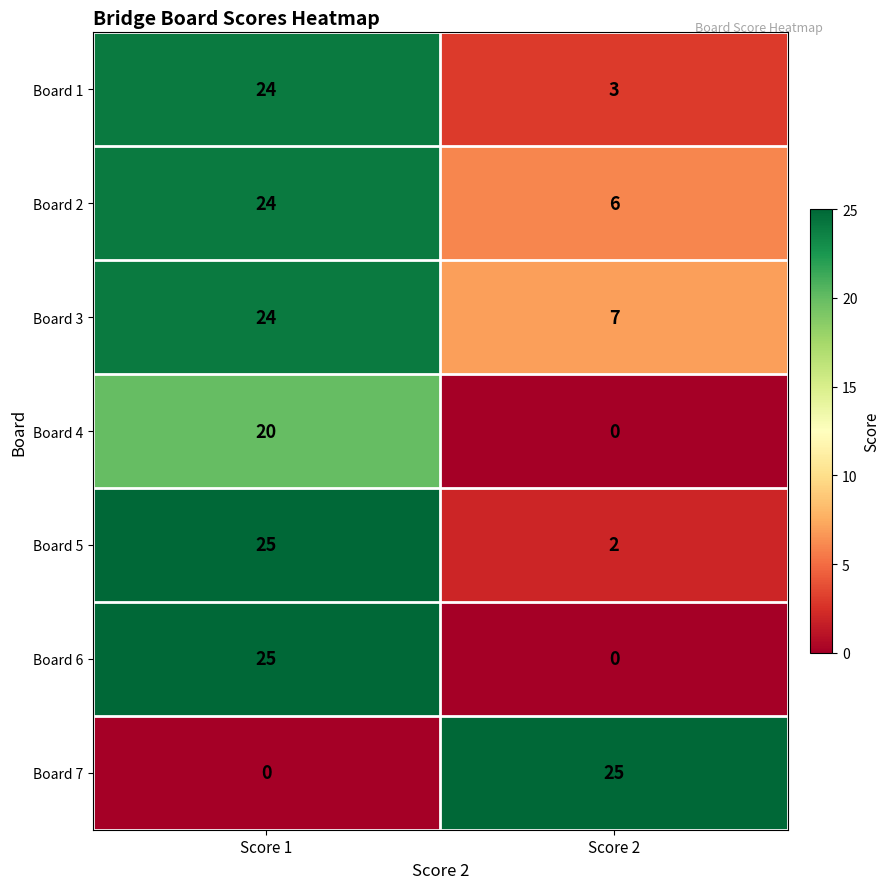

At which label does Board 7 reach its minimum?

Score 1